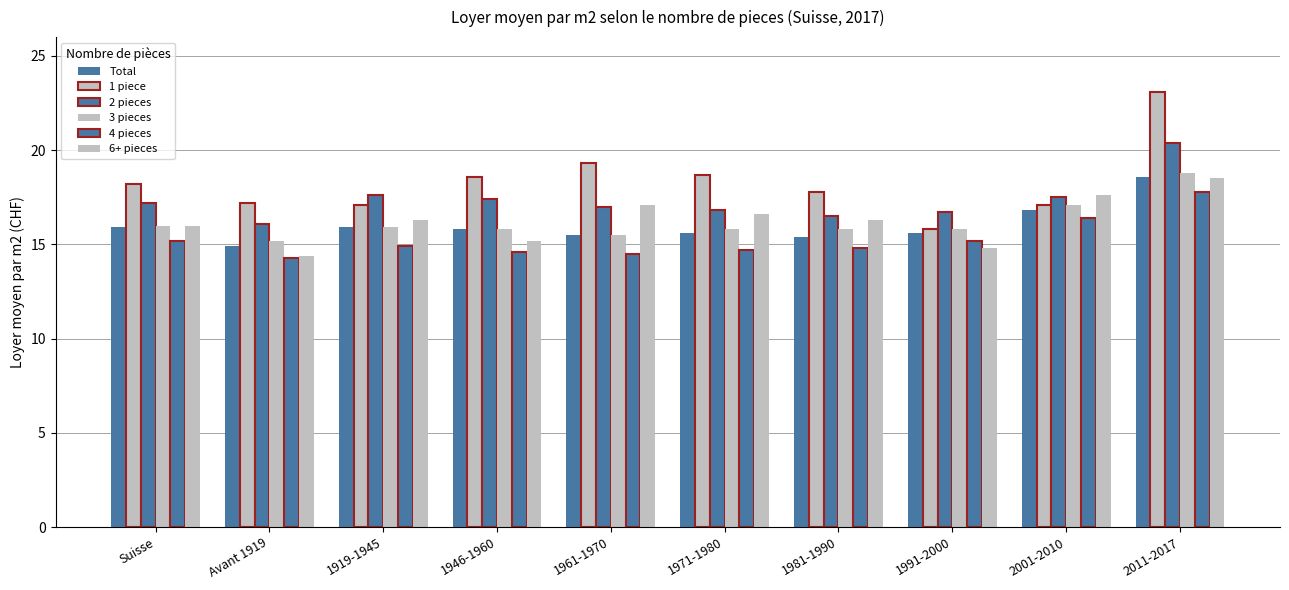

What is the sum of all 1 piece values?

182.9